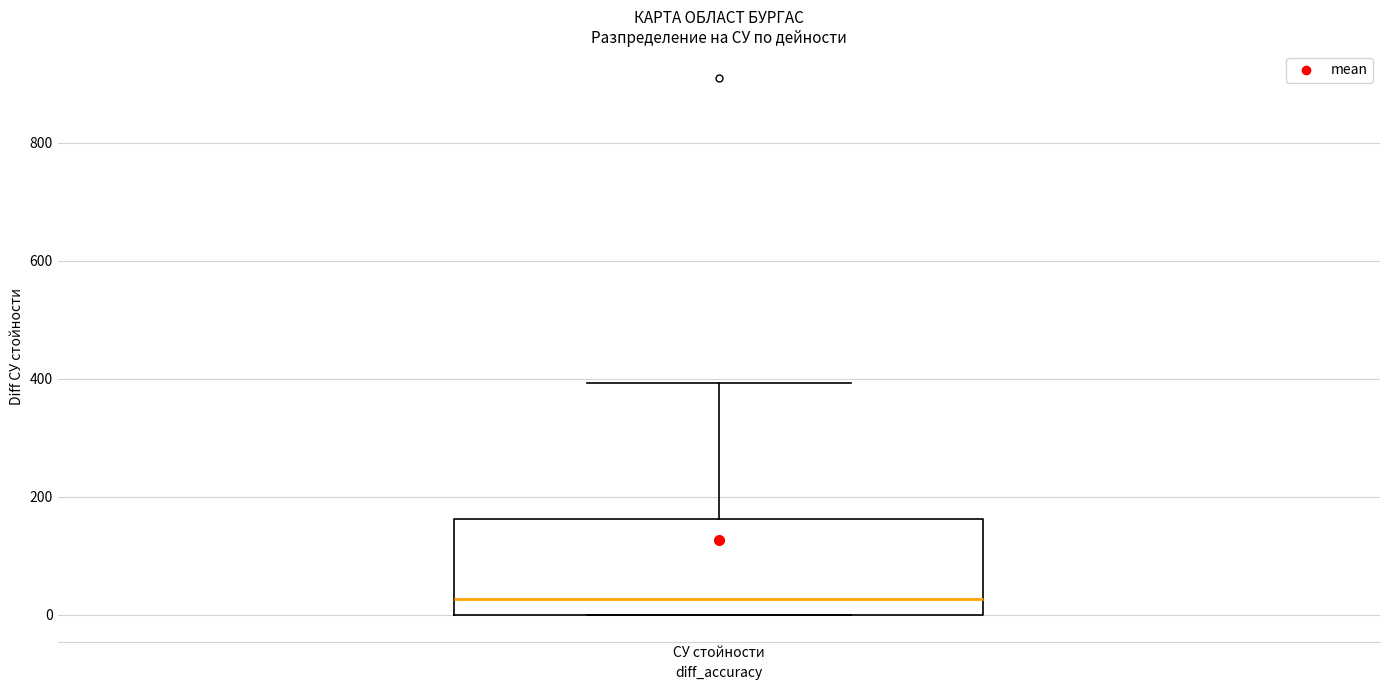

Where is the upper edge of the box for СУ стойности on the y-axis? The values are not printed on the chart, so give them approximately, as read against the axis.

160